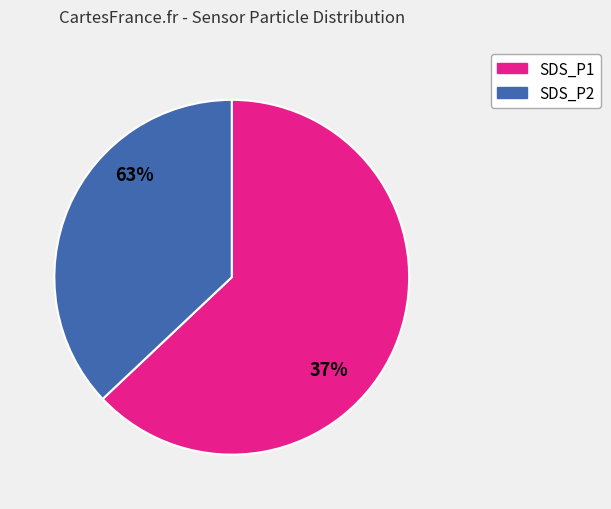

Does any single category account for the majority?

Yes